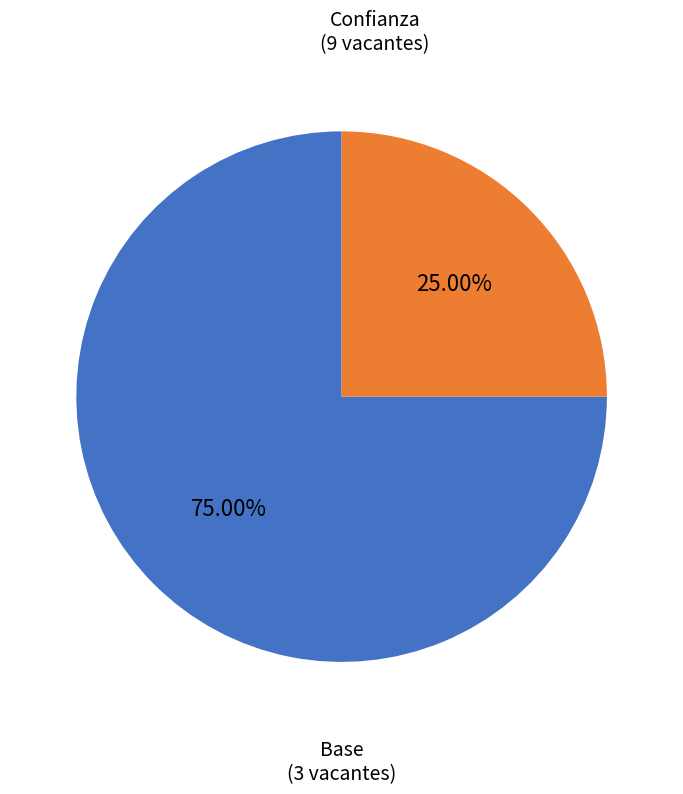

What is the smallest slice in the pie chart?

Base